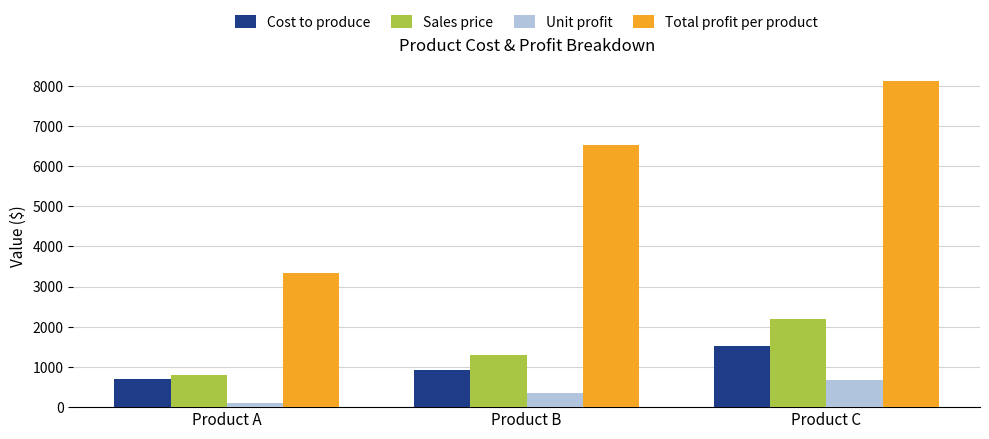

What is the sum of the Unit profit values at Product C and Product B?

1039